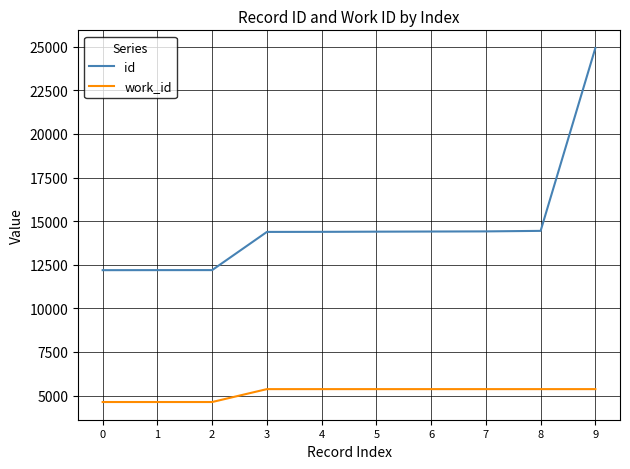

Which series has the widest spread of values?

id